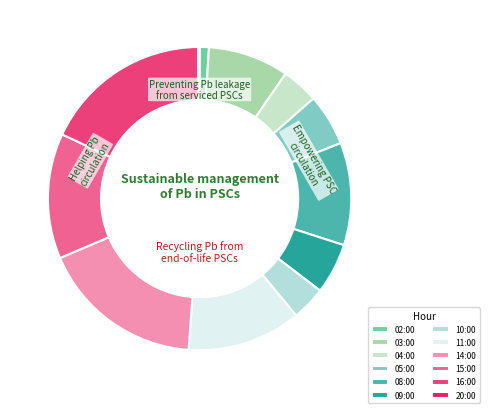

What is the ratio of the value at 09:00 to the value at 02:00?

5.4